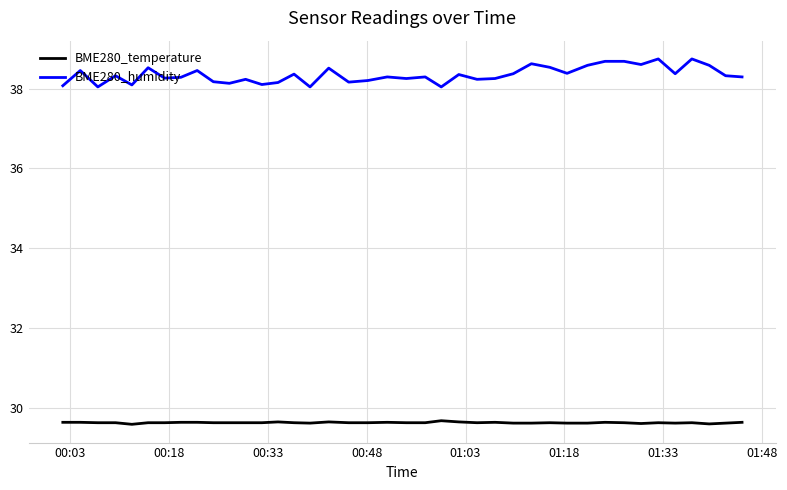

Which series has the largest range (max minus min)?

BME280_humidity